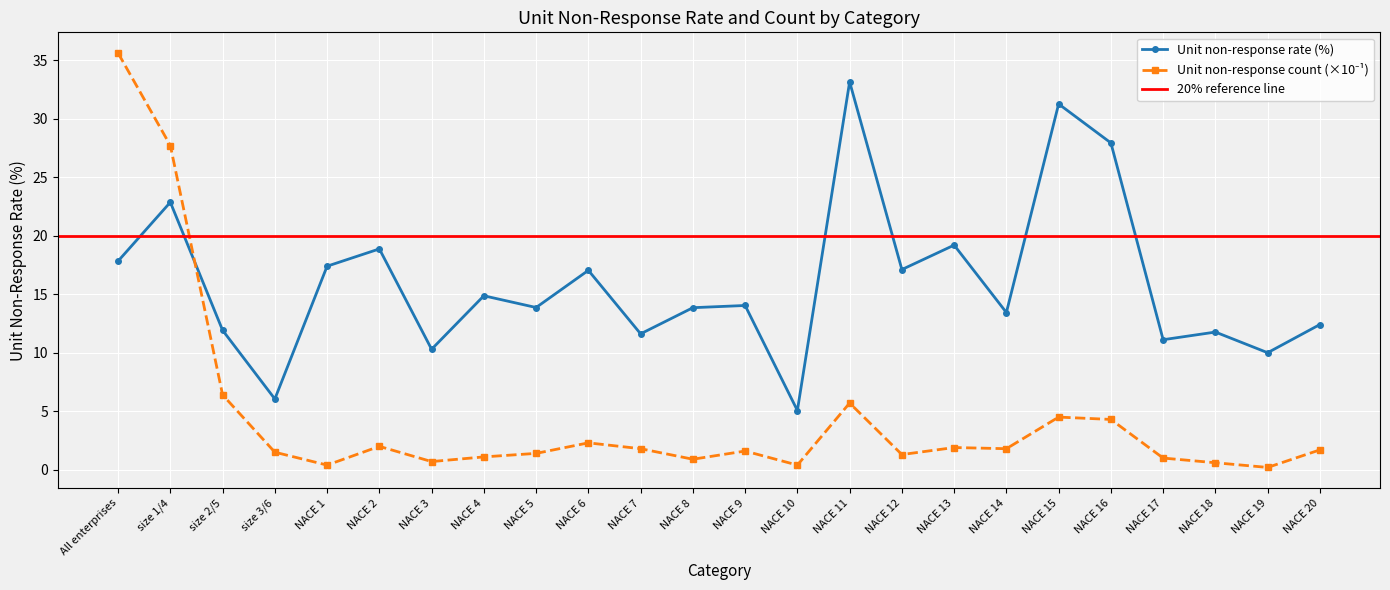

Between NACE 15 and NACE 6, which is larger?

NACE 15